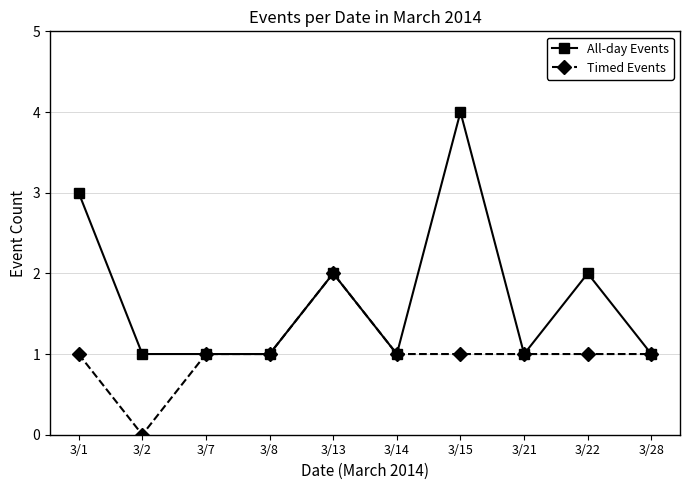

Reading right to left, extract all data points from this chart.

All-day Events: 3/28=1	3/22=2	3/21=1	3/15=4	3/14=1	3/13=2	3/8=1	3/7=1	3/2=1	3/1=3
Timed Events: 3/28=1	3/22=1	3/21=1	3/15=1	3/14=1	3/13=2	3/8=1	3/7=1	3/2=0	3/1=1